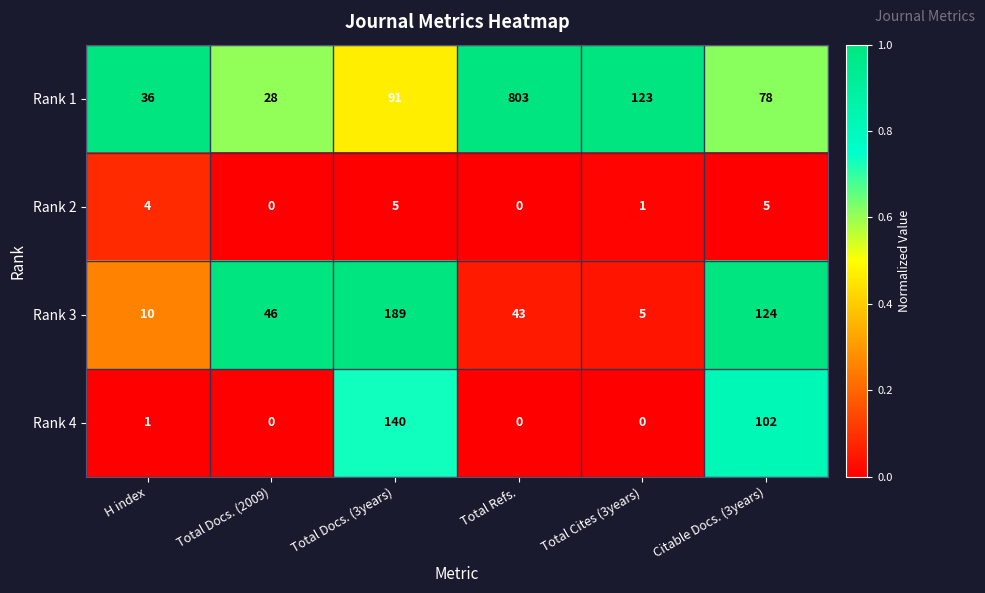

True or false: Rank 4 has a value of 42 at Citable Docs. (3years).

False